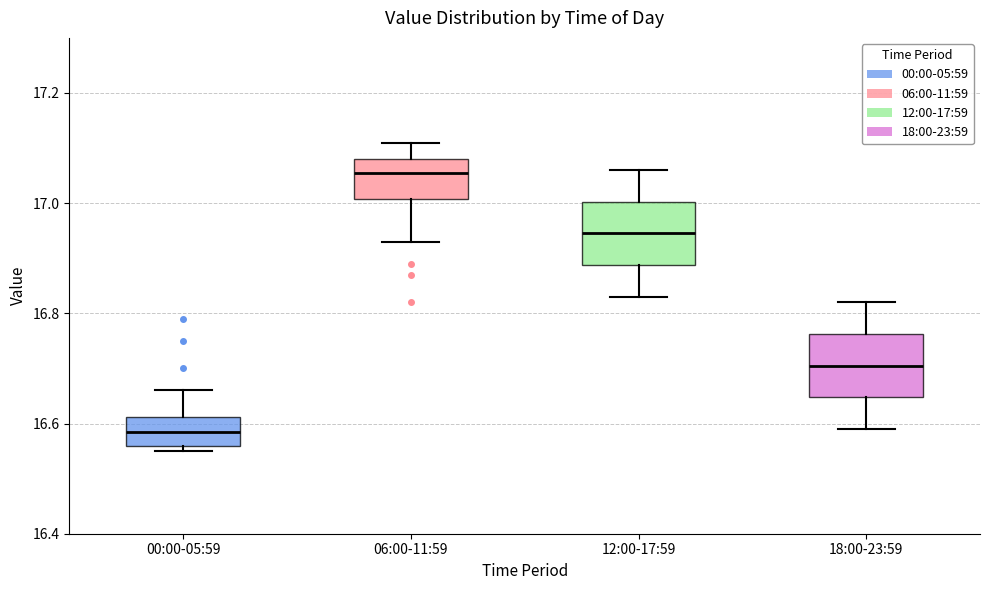

Reading left to right, transcribe this box plot: for each box, give where its median line is, the range the box spans, and where its two whiskers end, as read against the y-axis. The values are not printed on the chart, so give them approximately, as read against the axis.

00:00-05:59: median 16.58, box 16.56 to 16.62, whiskers 16.56 (just below the box's lower edge) to 16.66
06:00-11:59: median 17.06, box 17.00 to 17.08, whiskers 16.94 to 17.12
12:00-17:59: median 16.94, box 16.88 to 17.00, whiskers 16.84 to 17.06
18:00-23:59: median 16.70, box 16.64 to 16.76, whiskers 16.60 to 16.82